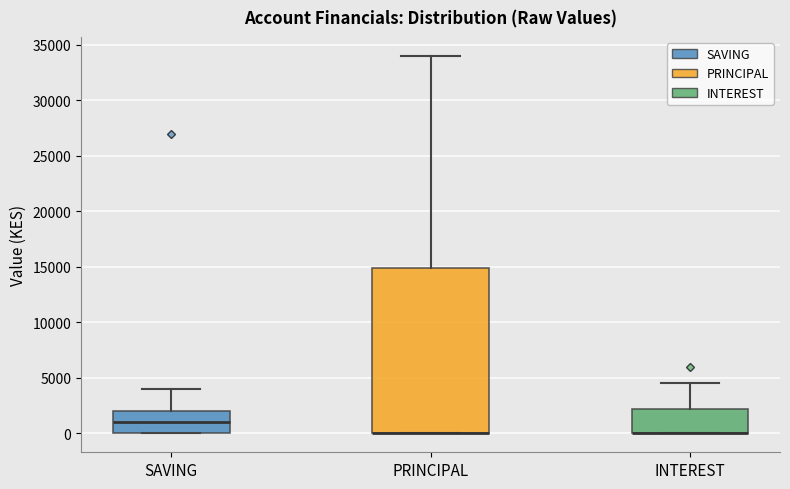

Reading left to right, read every box against the y-axis: the position of its median line, the range the box covers, and the ends of its whiskers. The values are not printed on the chart, so give them approximately, as read against the axis.

SAVING: median 1000, box 0 to 2000, whiskers 0 to 4000
PRINCIPAL: median 0 (drawn on the box's lower edge), box 0 to 15000, whiskers 0 to 34000
INTEREST: median 0 (drawn on the box's lower edge), box 0 to 2000, whiskers 0 to 4500